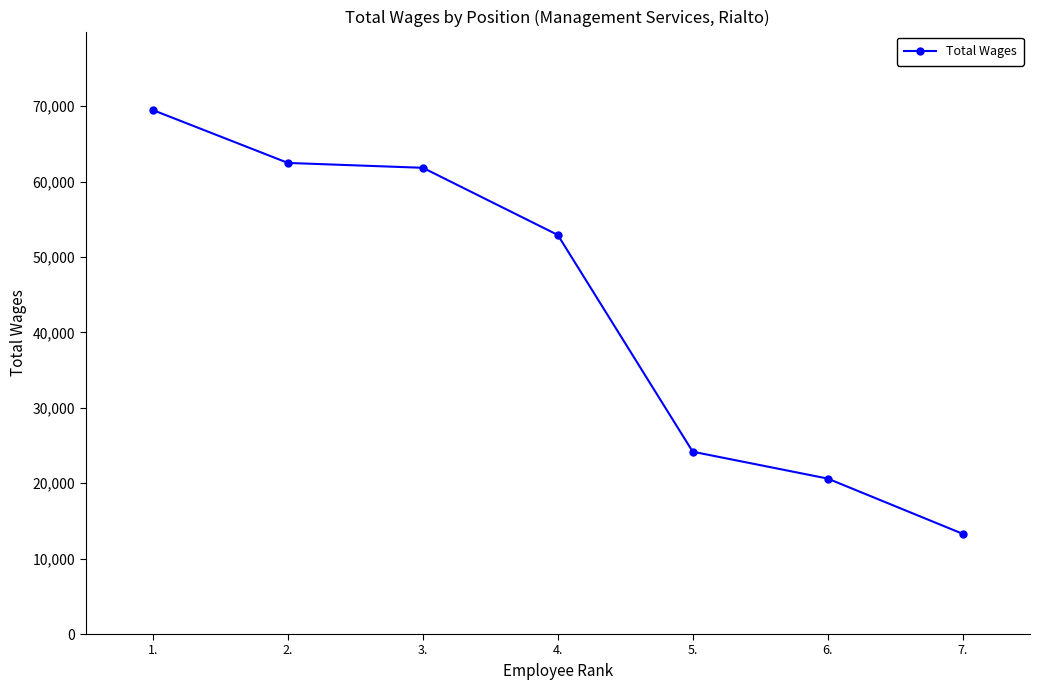

What is the change in value from 2. to 3.?

-645